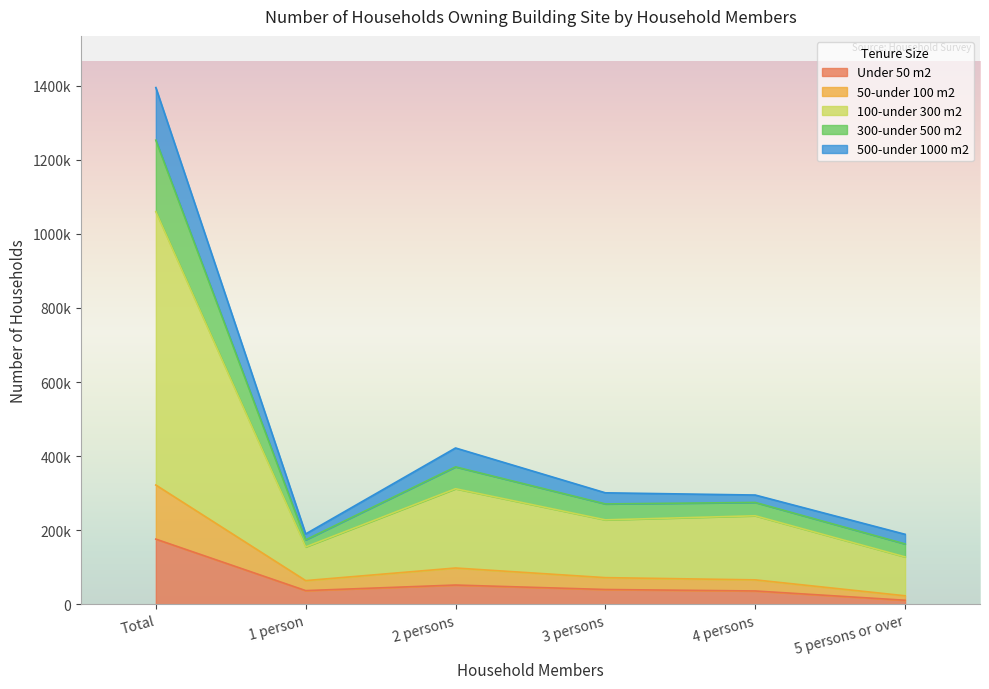

Does the chart display data point markers on the line(s)?

No